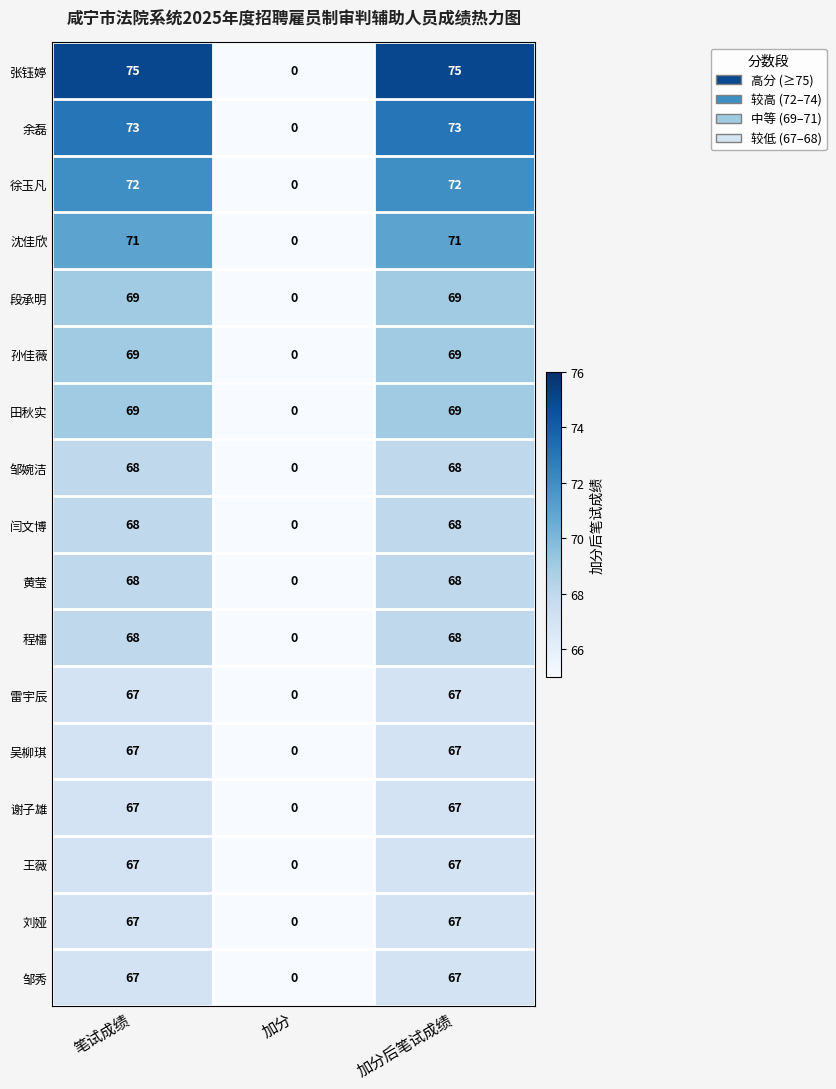

At which label is 孙佳薇 closest to 34?

加分